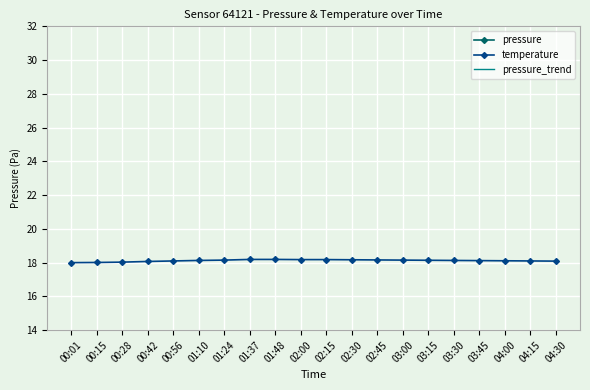

True or false: pressure_trend and temperature intersect in this chart.

False